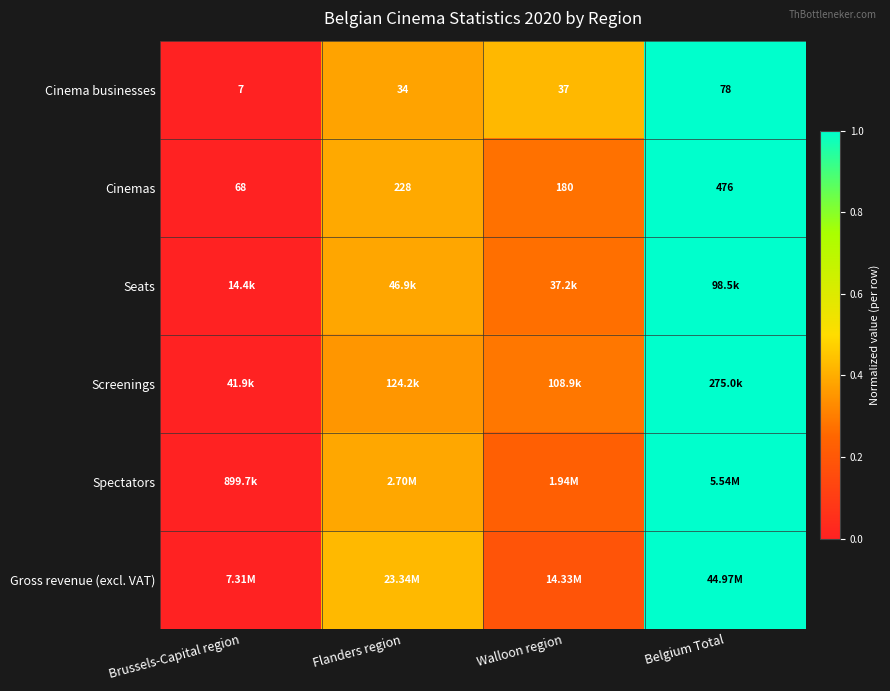

What is the average value of the Spectators series?

0.4